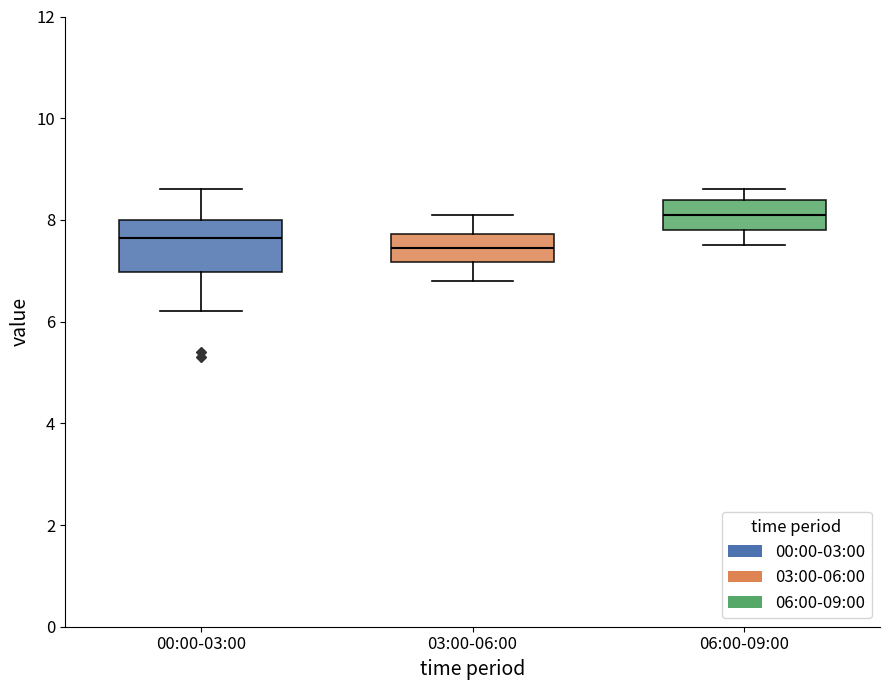

Reading left to right, transcribe this box plot: for each box, give where its median line is, the range the box spans, and where its two whiskers end, as read against the y-axis. The values are not printed on the chart, so give them approximately, as read against the axis.

00:00-03:00: median 7.6, box 7.0 to 8.0, whiskers 6.2 to 8.6
03:00-06:00: median 7.4, box 7.2 to 7.8, whiskers 6.8 to 8.2
06:00-09:00: median 8.2, box 7.8 to 8.4, whiskers 7.6 to 8.6